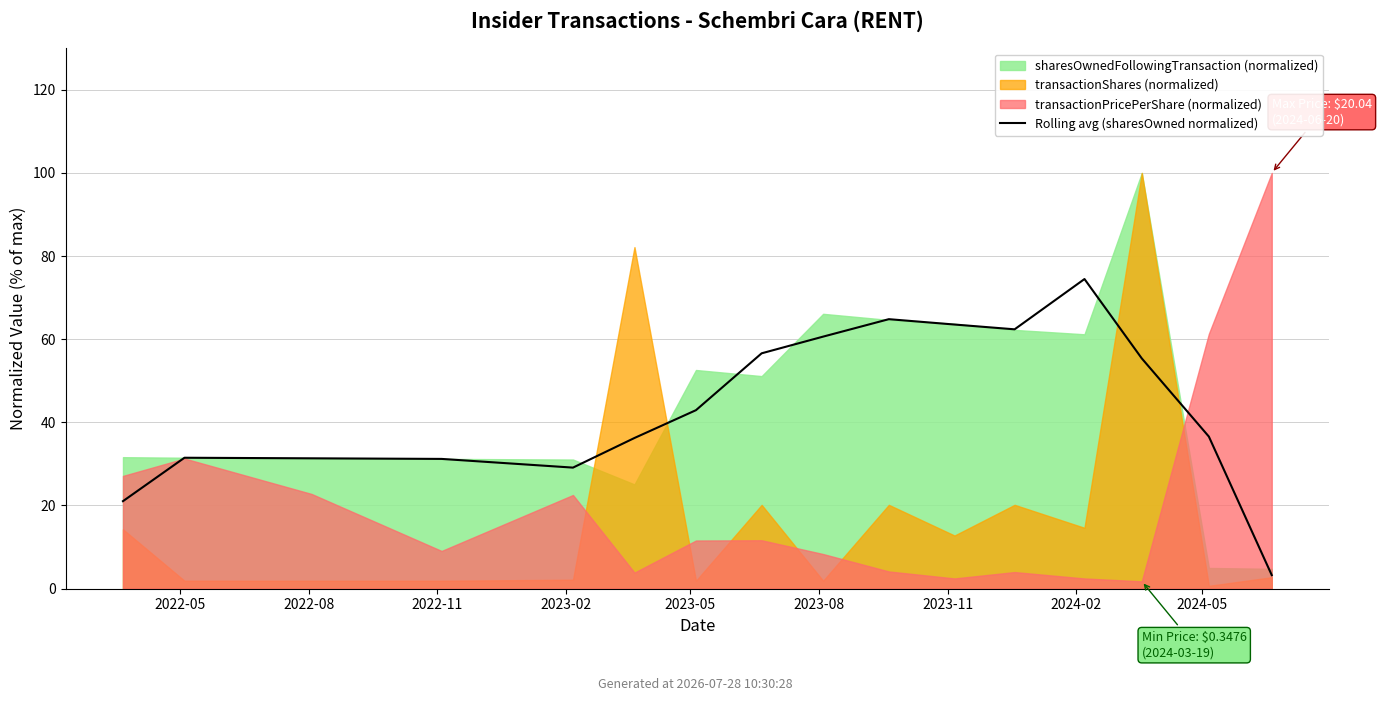

How many values exceed 42?

8